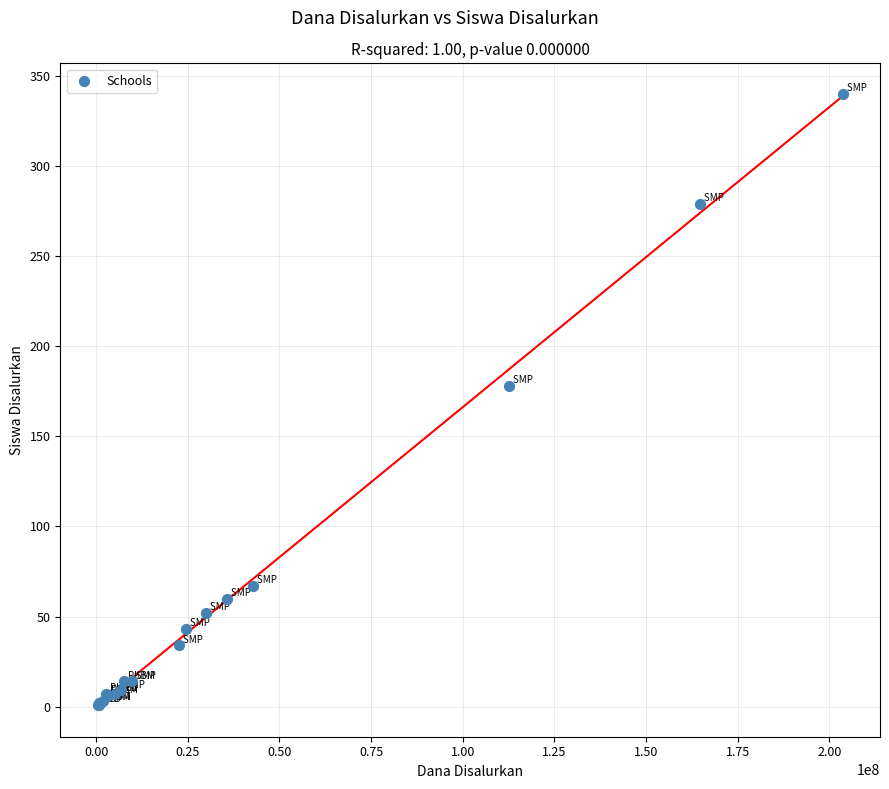

What Y value in the scatter plot is closest to 170?

178